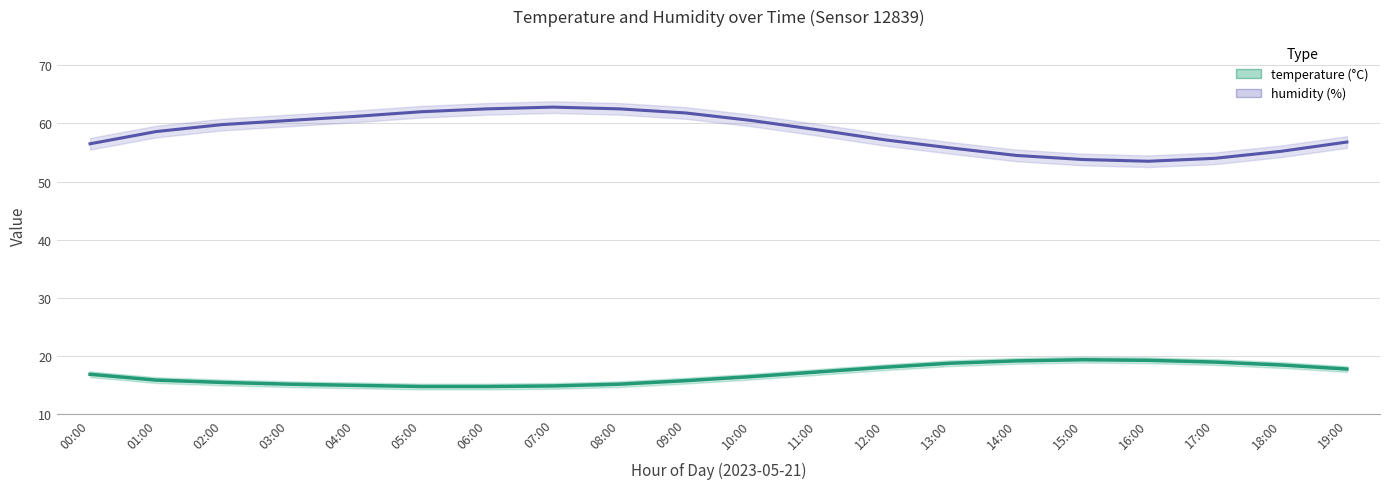

At which category is the sum across all series the highest?

07:00